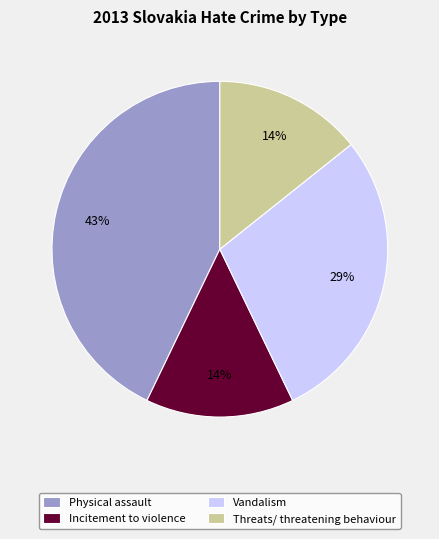

True or false: Threats/ threatening behaviour accounts for 28% of the total.

False